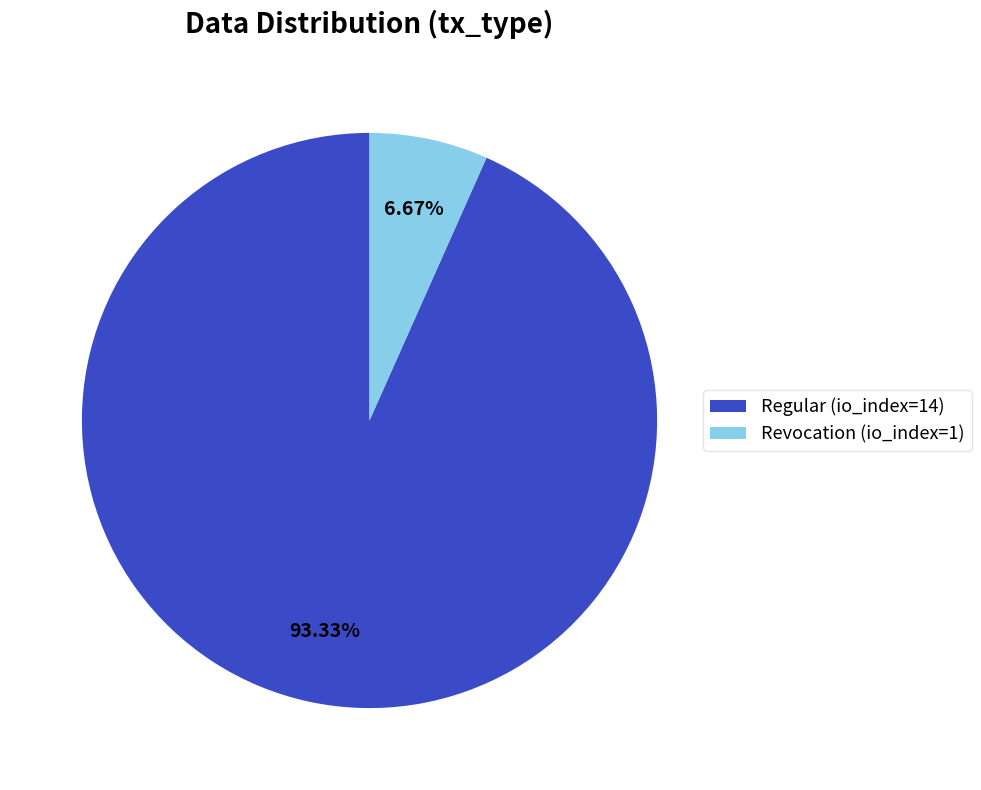

Rank the categories by value from highest to lowest.

Regular (io_index=14), Revocation (io_index=1)